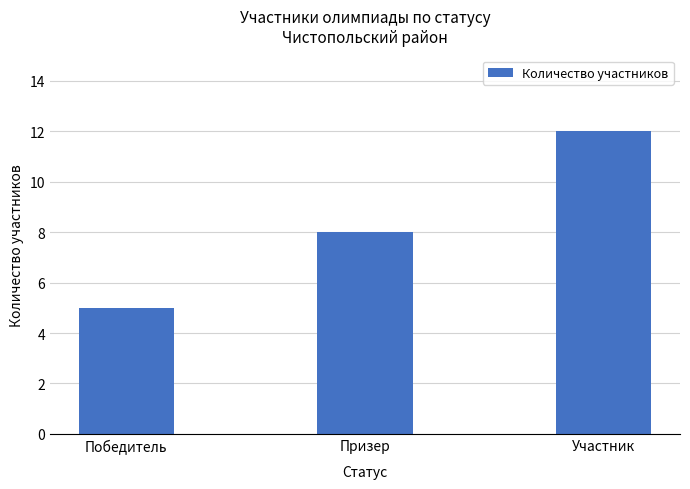

Which label corresponds to the largest value in the chart?

Участник